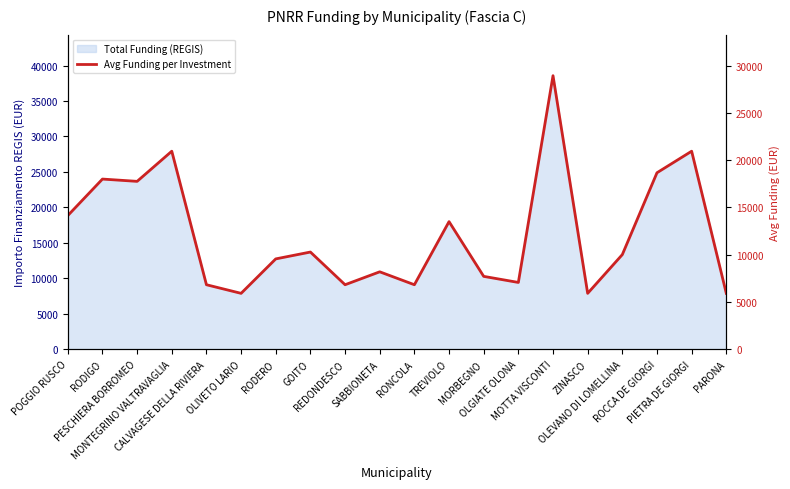

What is the difference between the maximum and minimum values?

23005.5